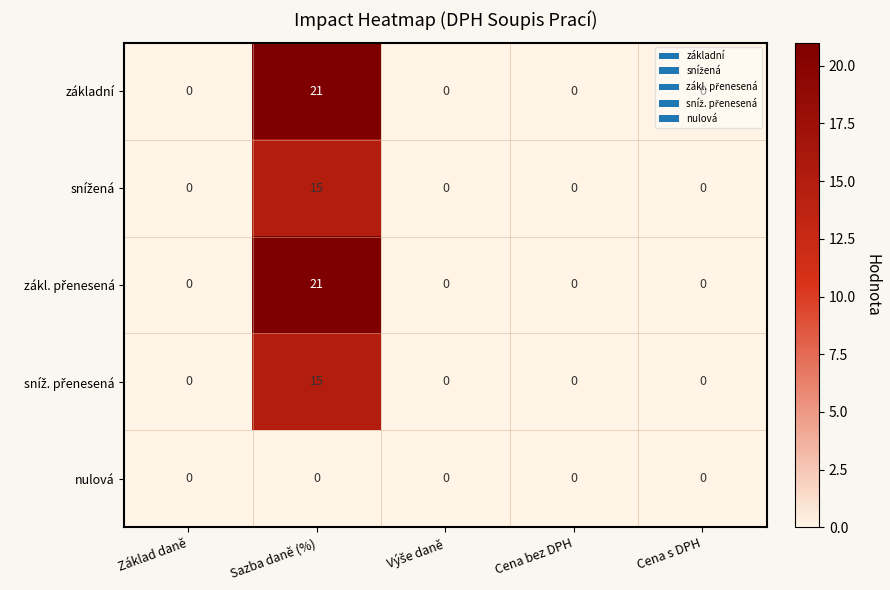

What is the average value of the základní series?

4